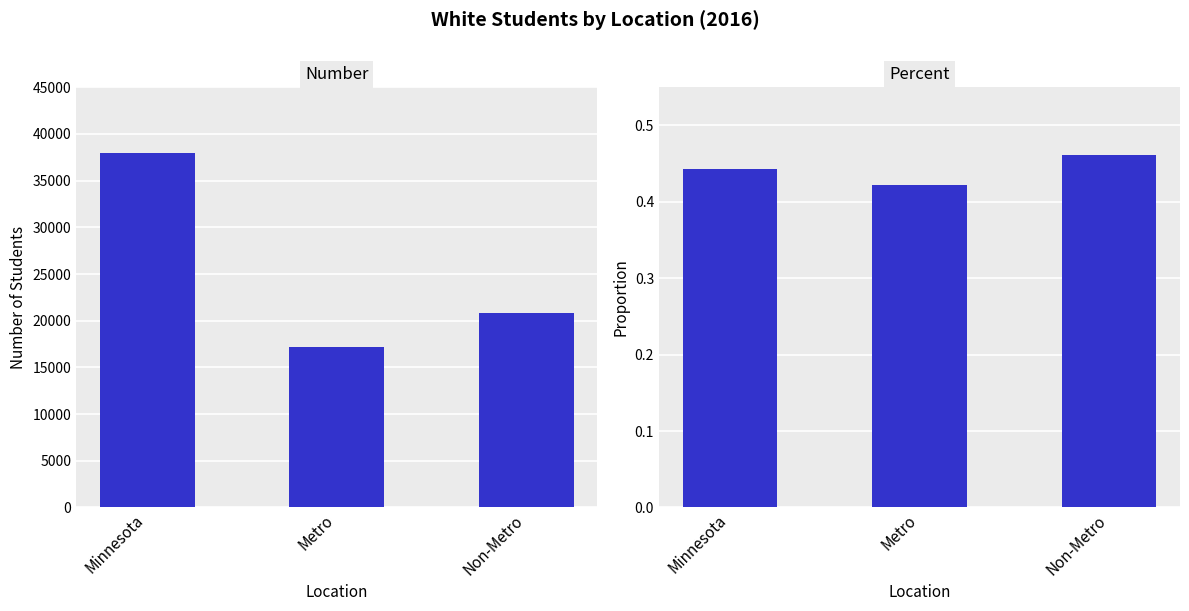

List the series in order of their peak value, highest first.

Number, Percent